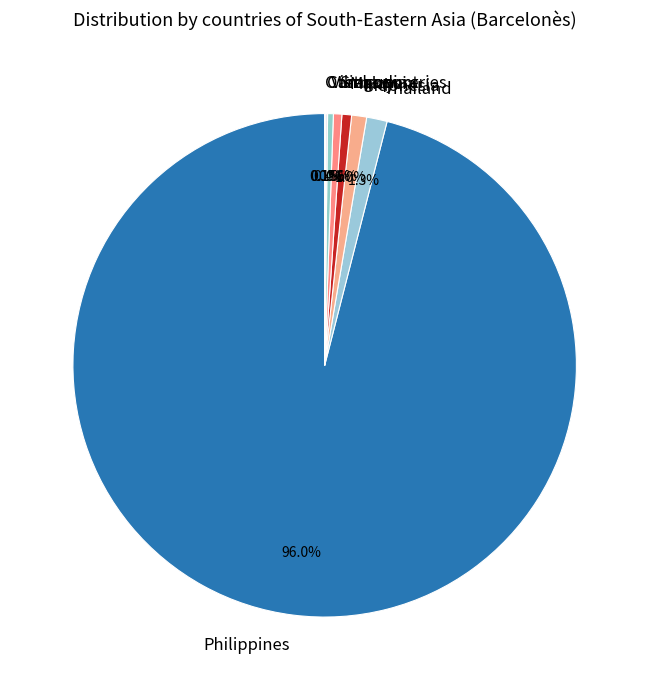

To the nearest percent, what percentage of the pie is Malaysia?

1%